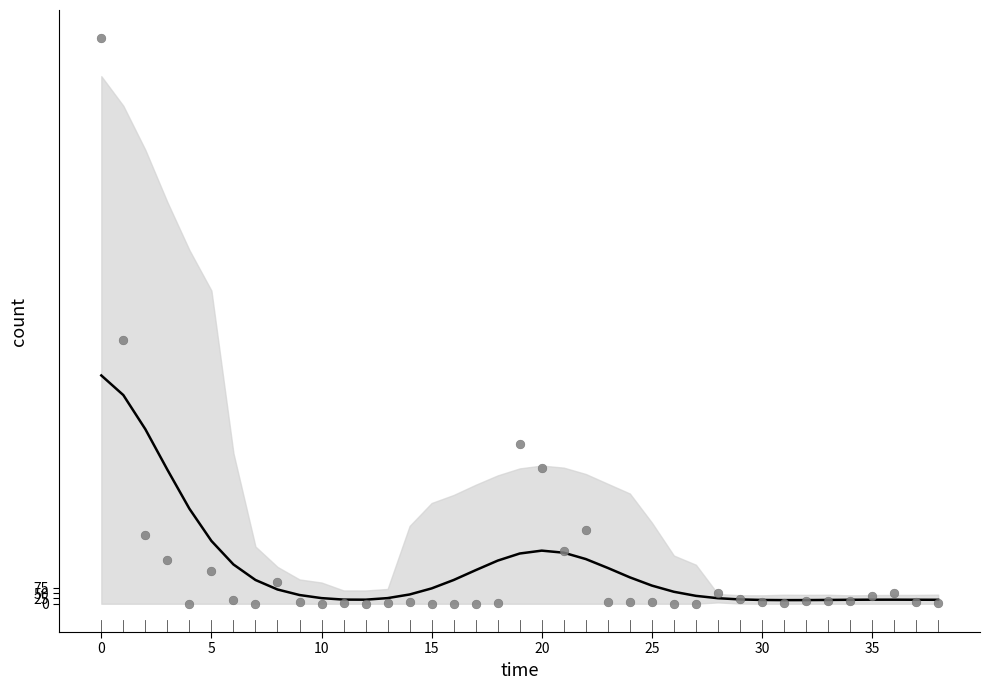

What Y value in the scatter plot is closest to 1323?

1235